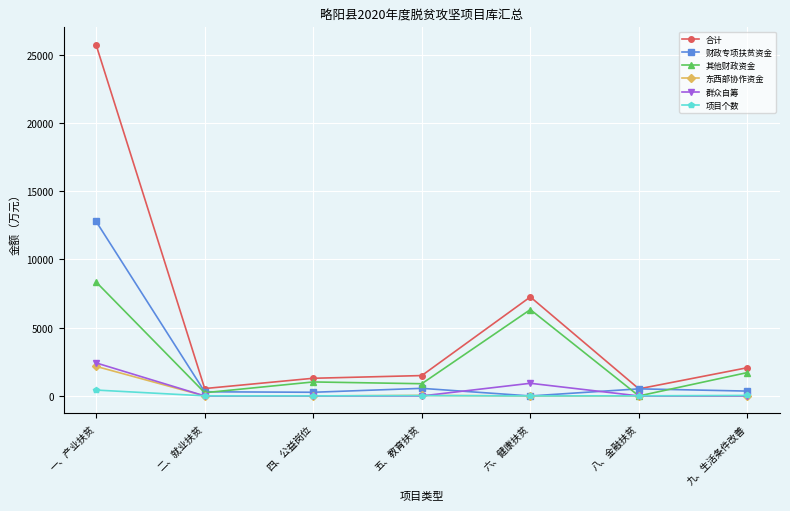

Is it true that 群众自筹 equals 870.2 at 二、就业扶贫?

False